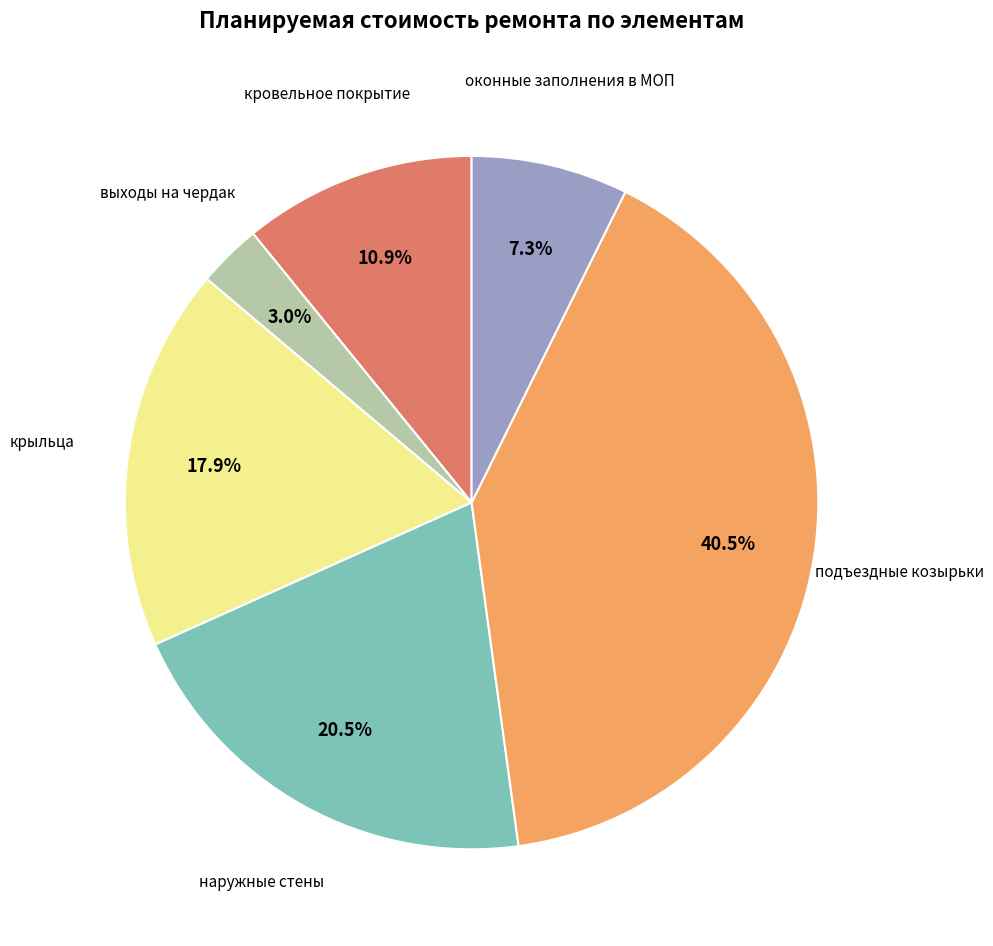

Does any single category account for the majority?

No